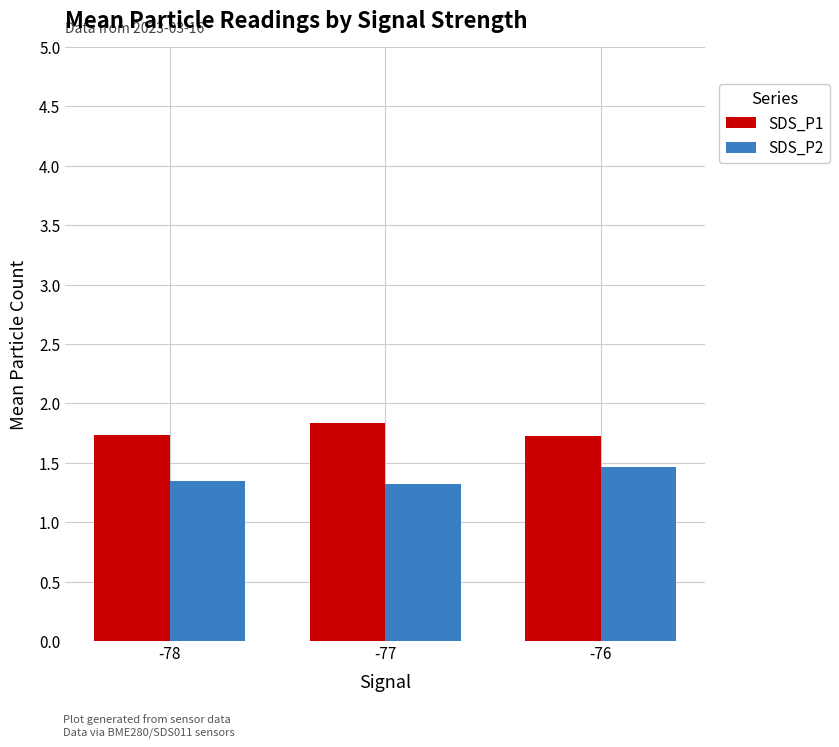

What are all the series names shown in the legend?

SDS_P1, SDS_P2